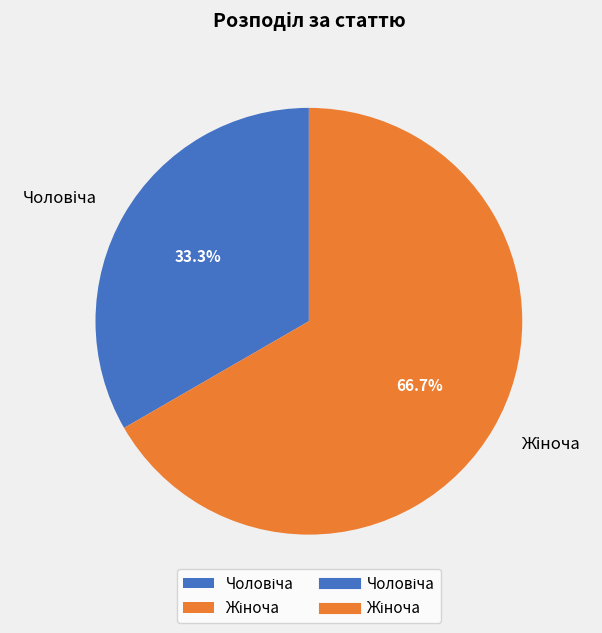

Does any single category account for the majority?

Yes